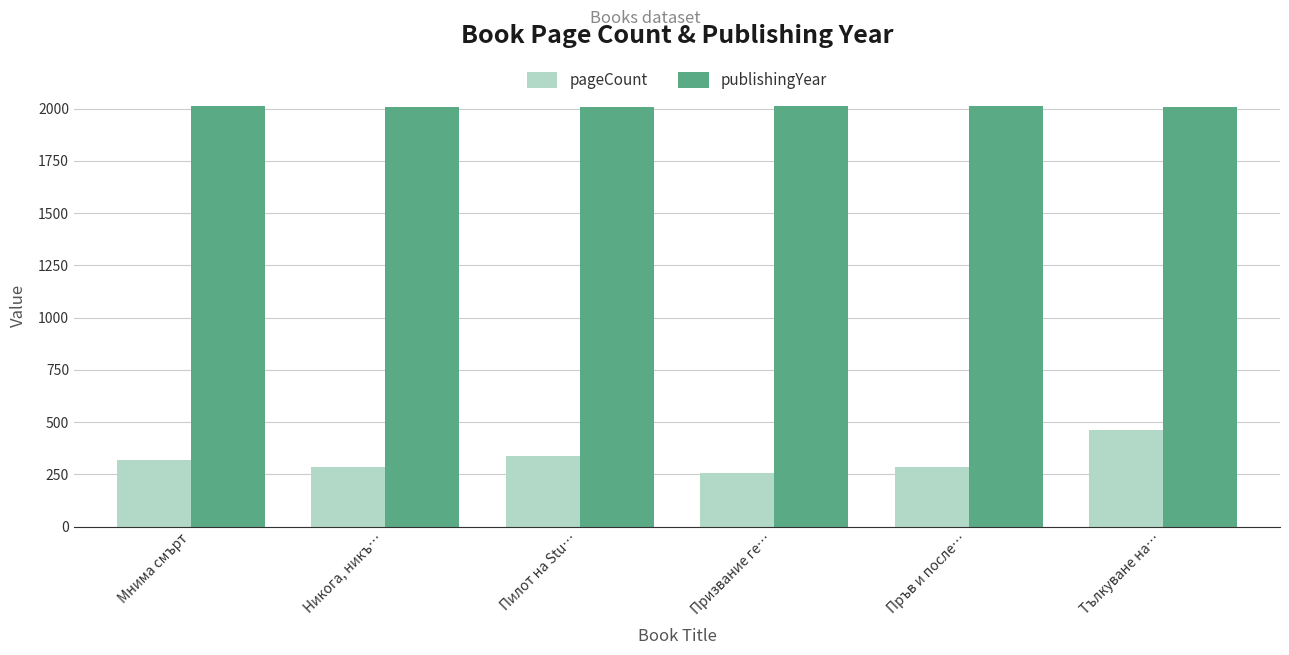

The value of pageCount at Мнима смърт is 320. True or false?

True